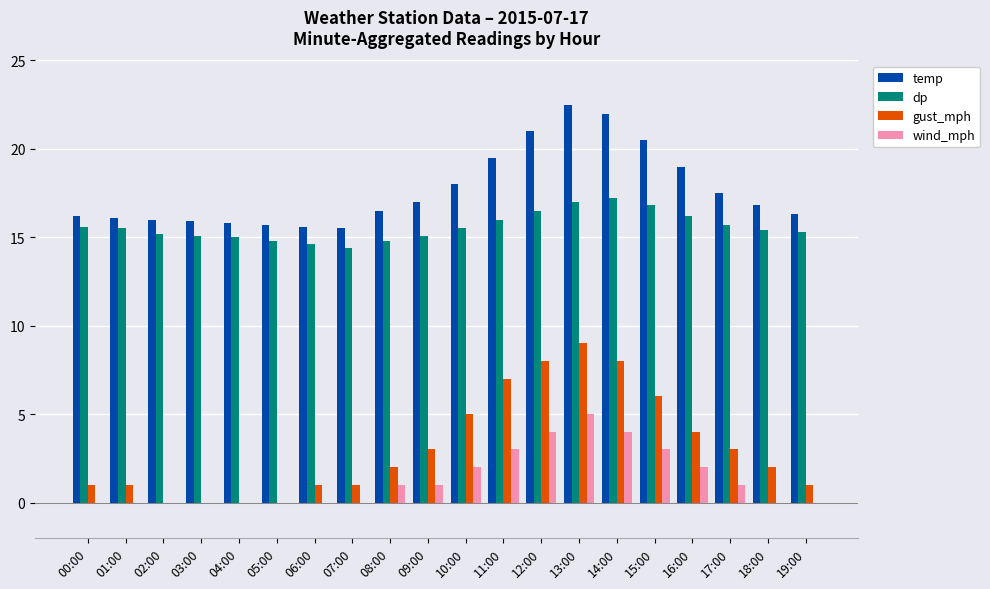

The value of temp at 10:00 is 26.9. True or false?

False